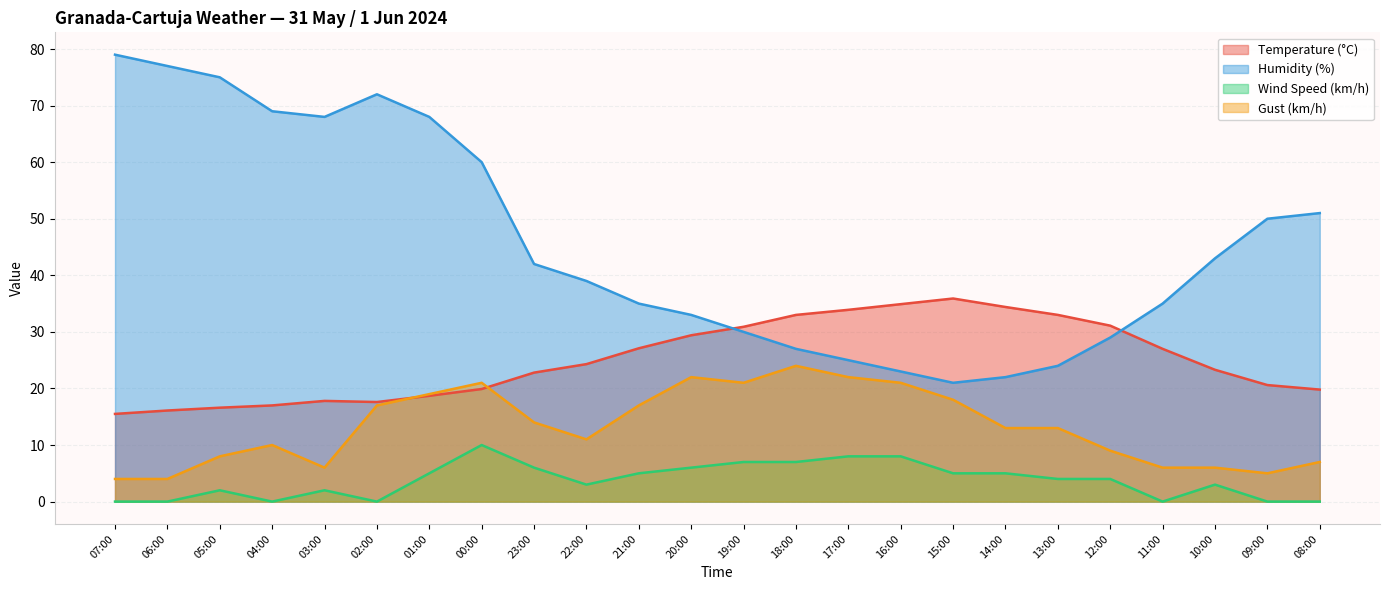

True or false: Humidity (%) and Temperature (°C) cross at least once.

True